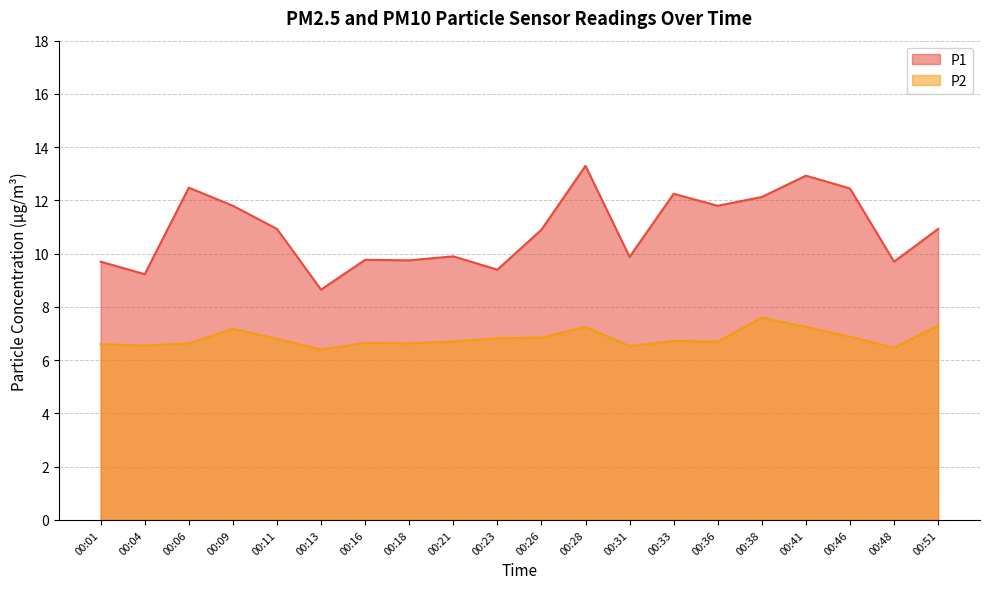

At how many categories does at least one series exceed 10?

11